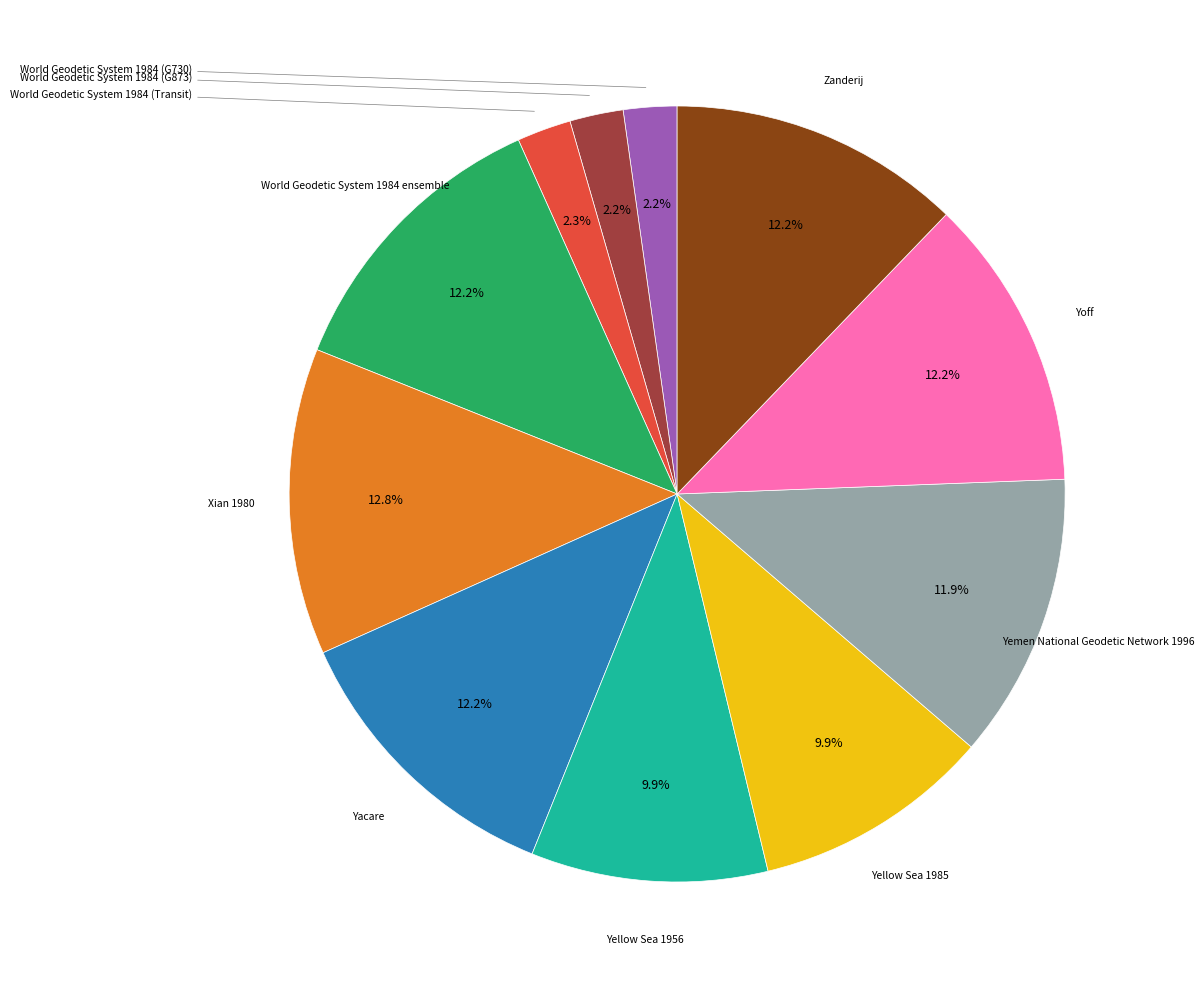

Is there a majority slice in this chart?

No